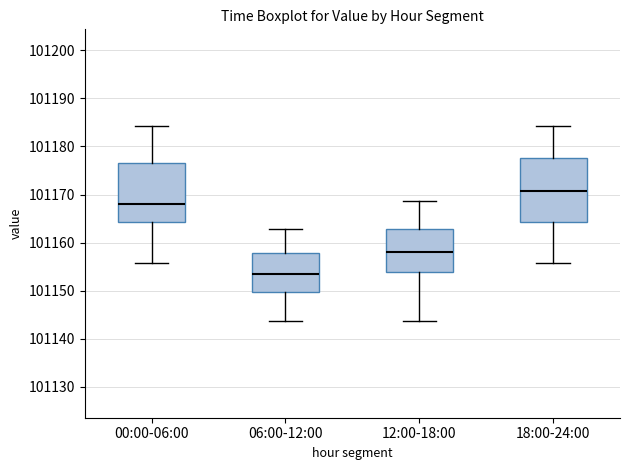

Where is the lower edge of the box for 06:00-12:00 on the y-axis? The values are not printed on the chart, so give them approximately, as read against the axis.

101150